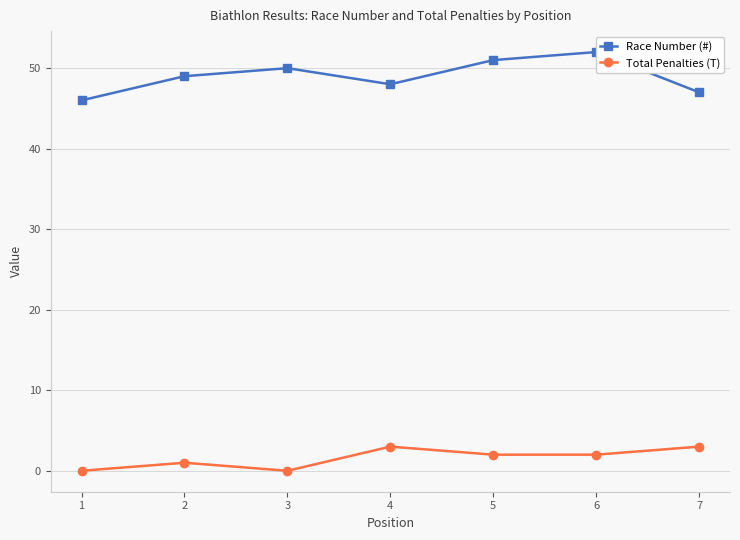

How many lines are shown in the chart?

2